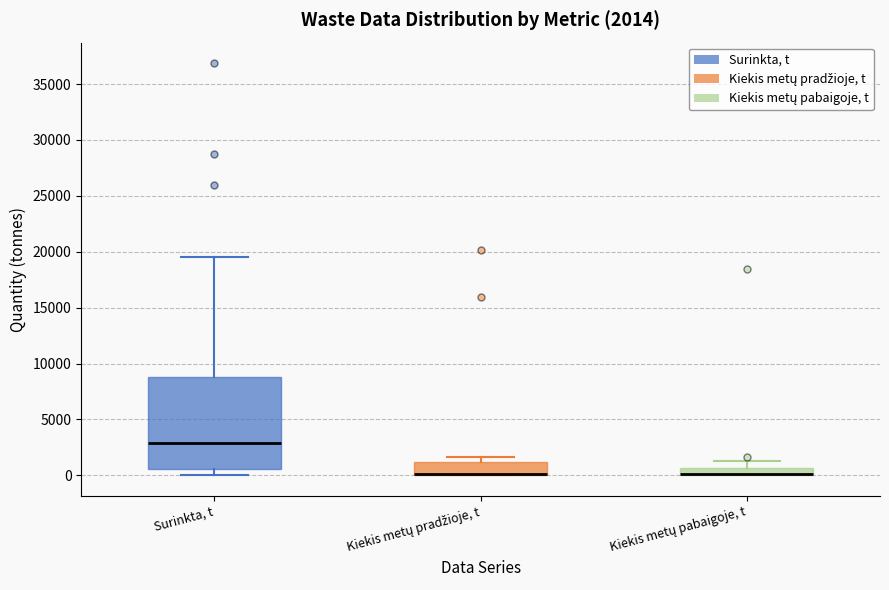

Comparing the boxes themselves (not the whiskers), which one is the tallest?

Surinkta, t